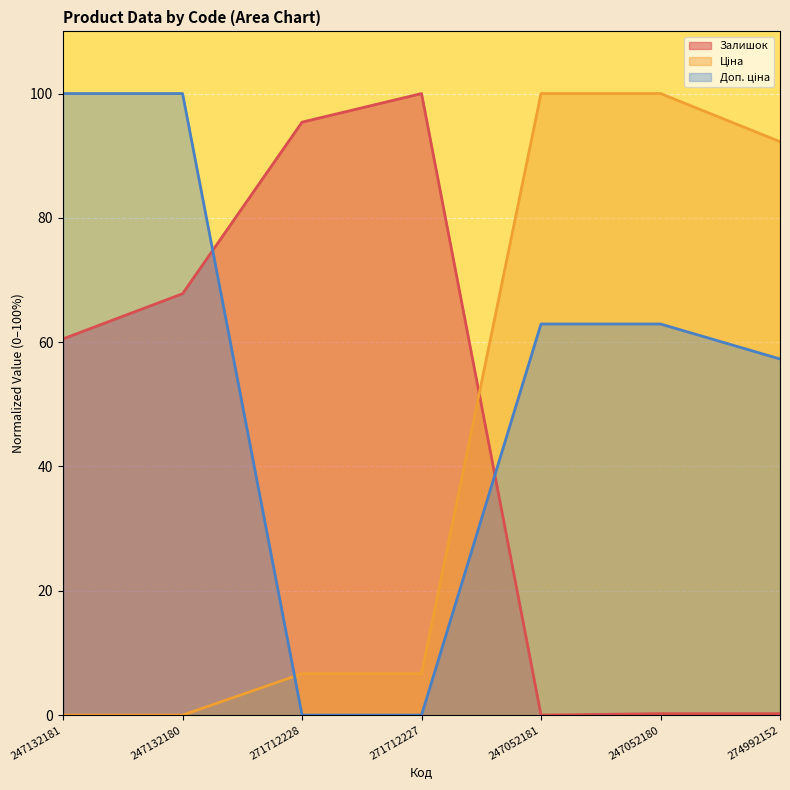

Rank the series by their maximum value, from highest to lowest.

Залишок, Ціна, Доп. ціна